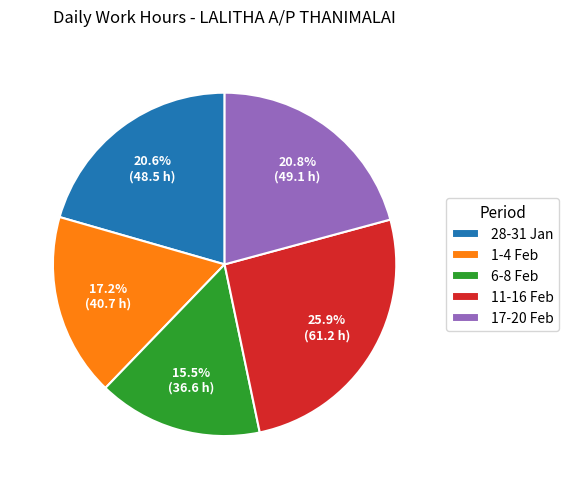

Which has a higher value, 28-31 Jan or 1-4 Feb?

28-31 Jan